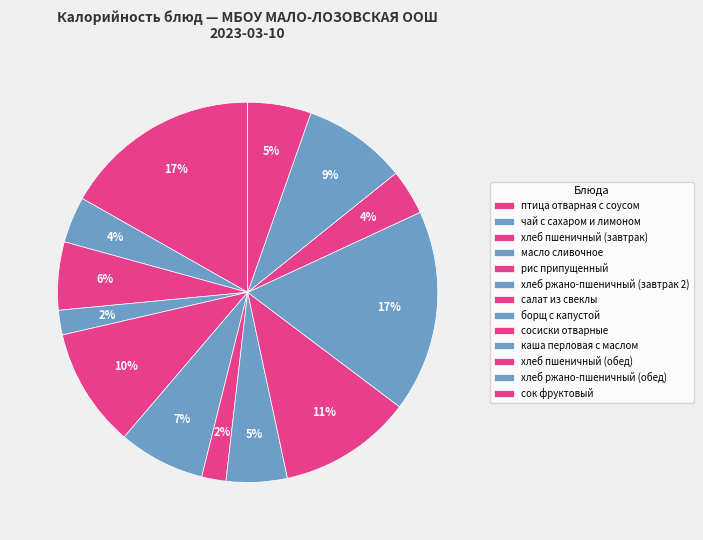

To the nearest percent, what percentage of the pie is птица отварная с соусом?

17%